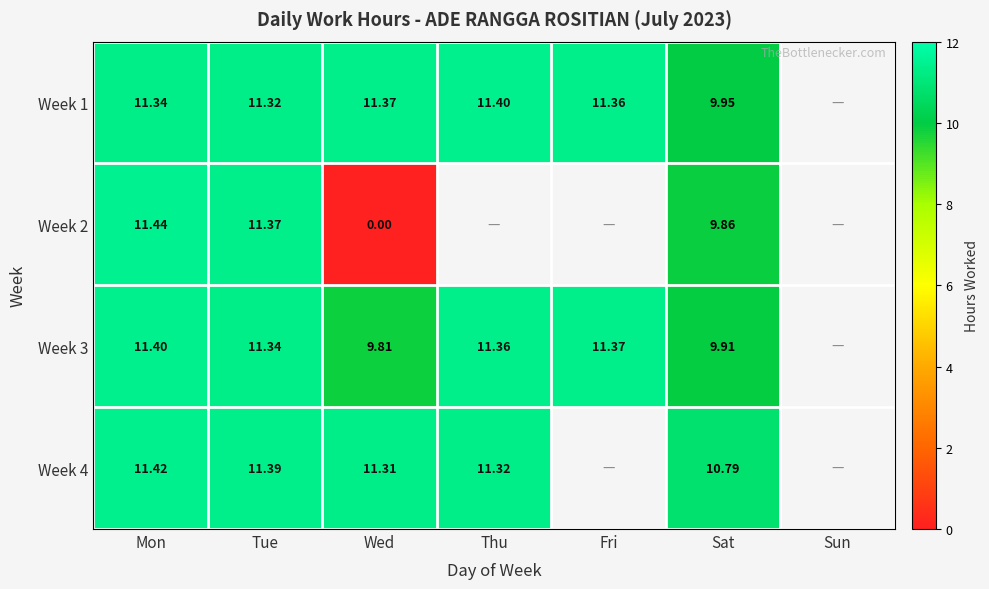

How many values in Week 1 are above zero?

6